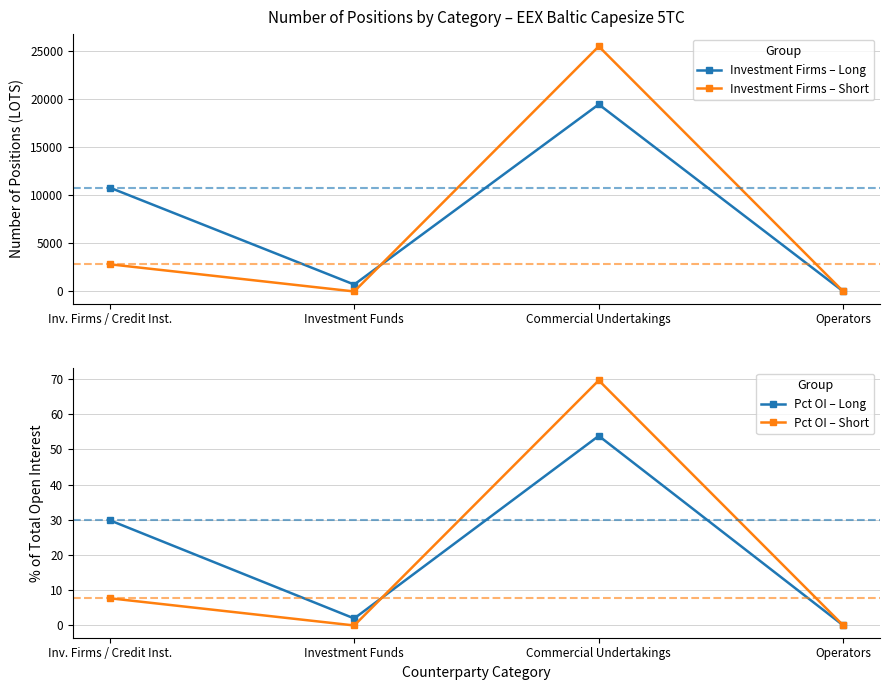

What is the label of the 2nd point from the left?

Investment Funds